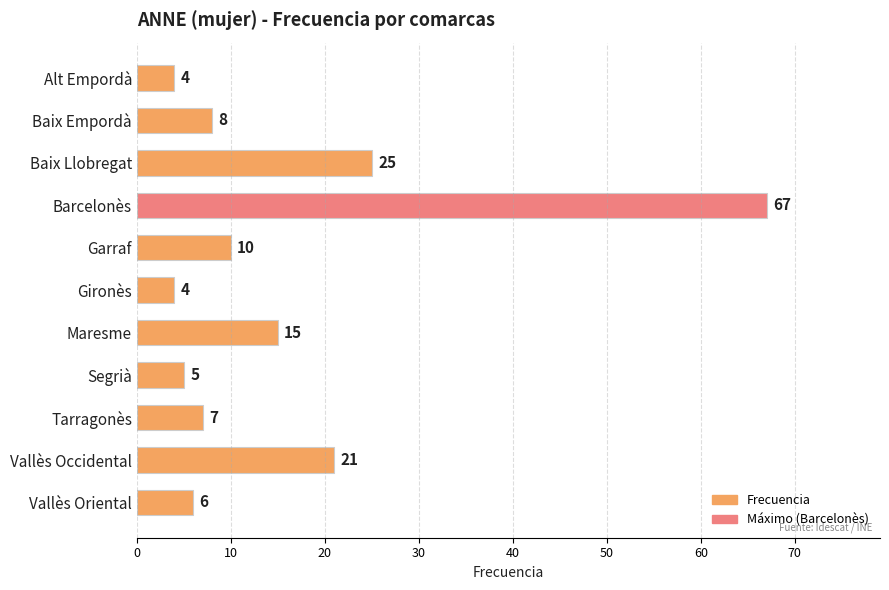

What is the maximum value shown in the chart?

67